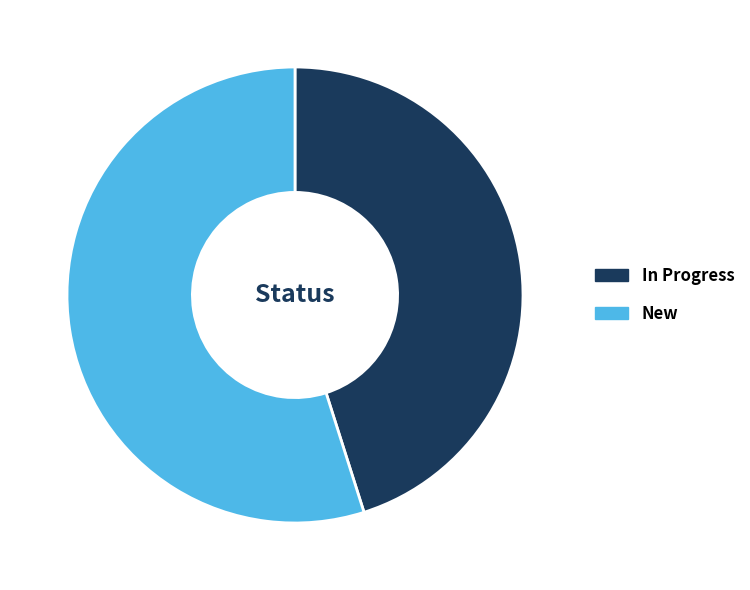

Is New the majority of the pie?

Yes